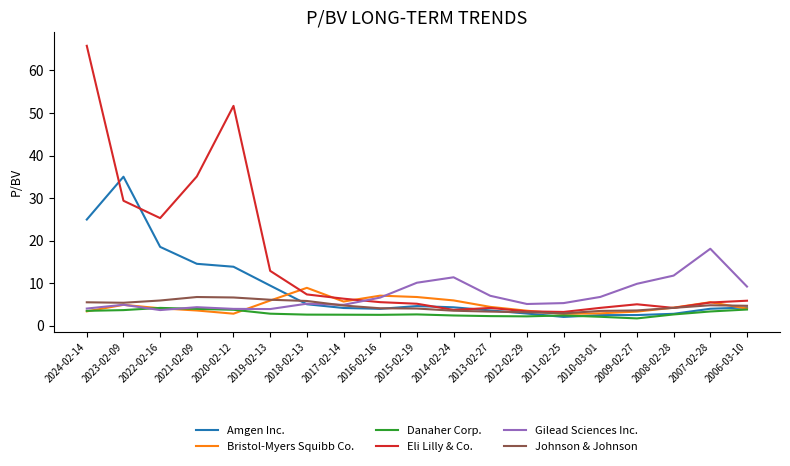

What is the difference between the second highest and second lowest values in the Gilead Sciences Inc. series?

7.9